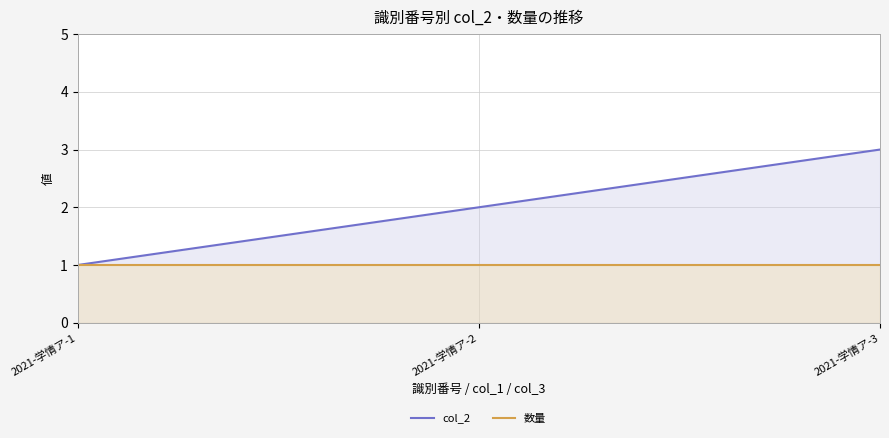

Which series has the largest total across all categories?

col_2